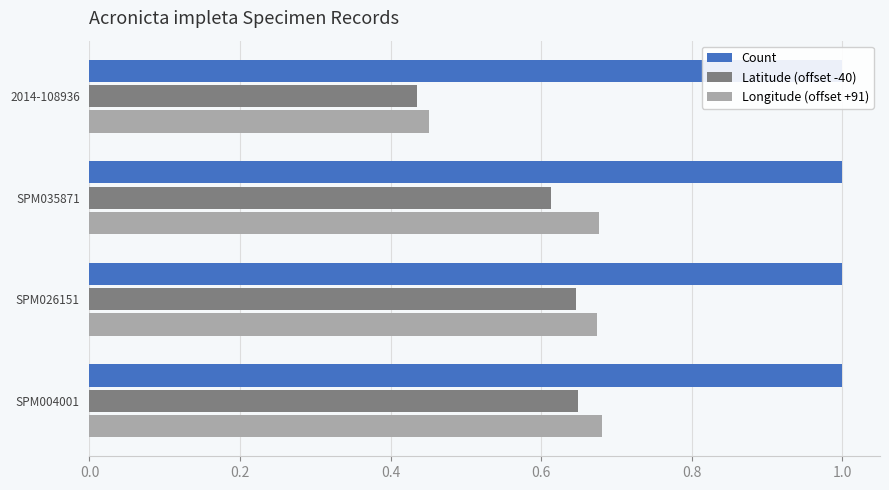

What is the difference between the highest and lowest values at 0.6?

0.2